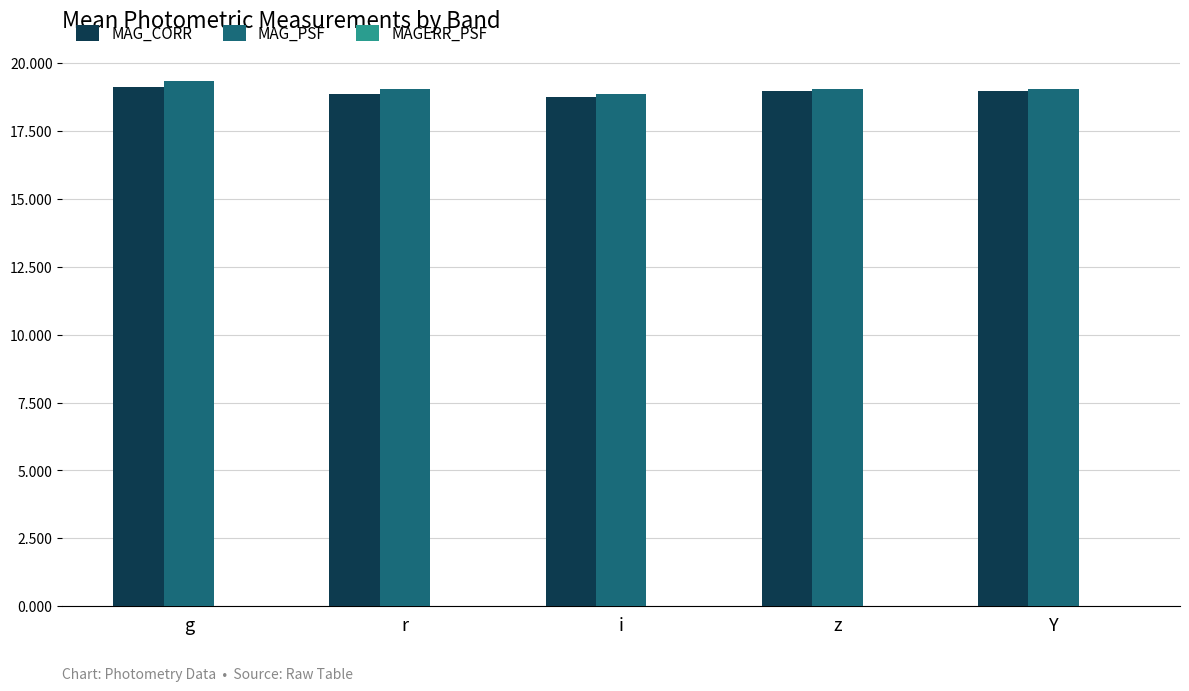

The value of MAG_PSF at r is 5.2. True or false?

False